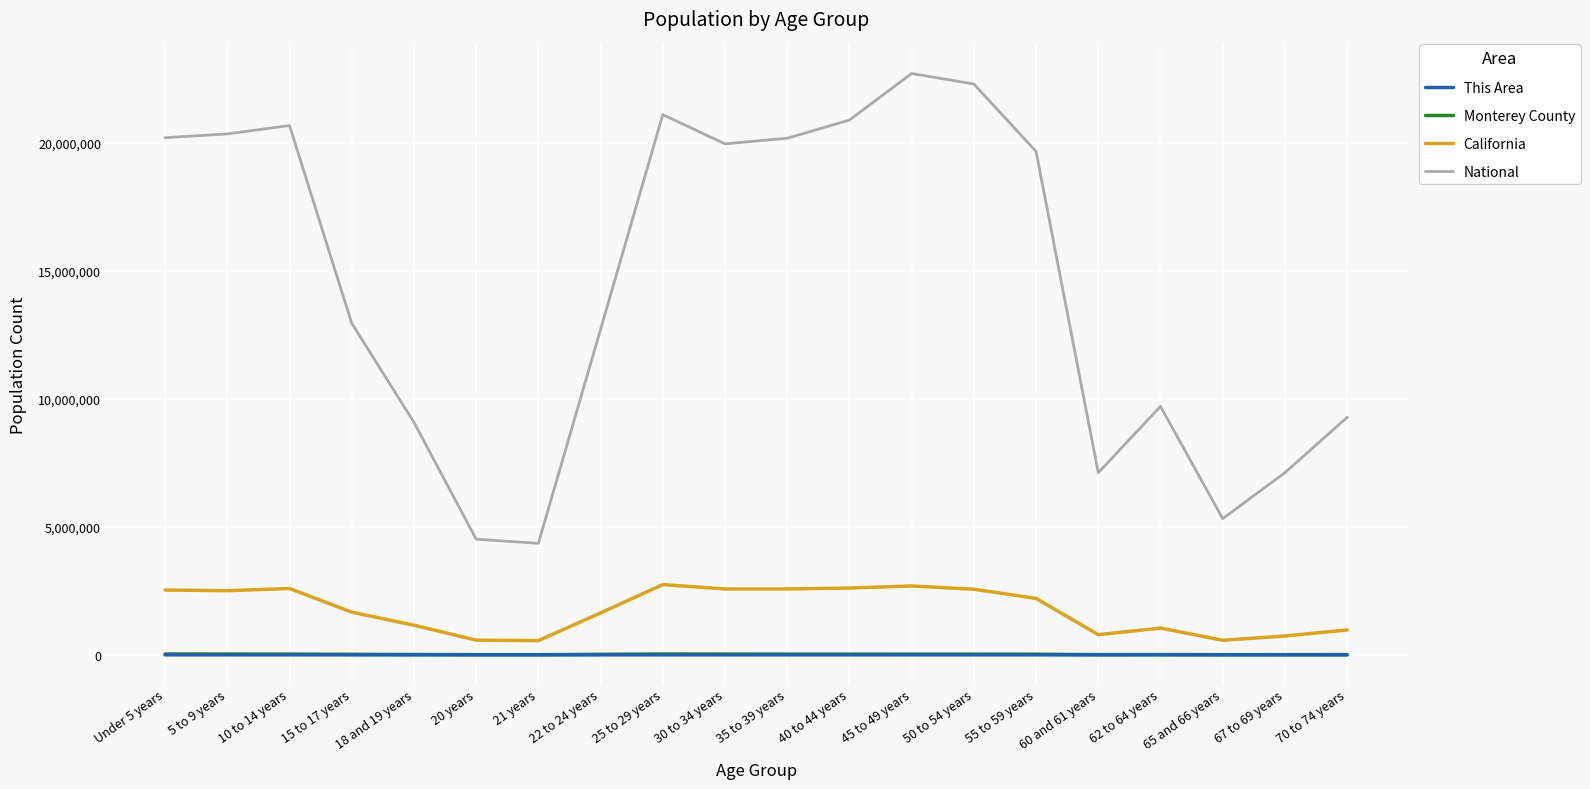

What is the difference between the maximum and minimum values in the Monterey County series?

26557